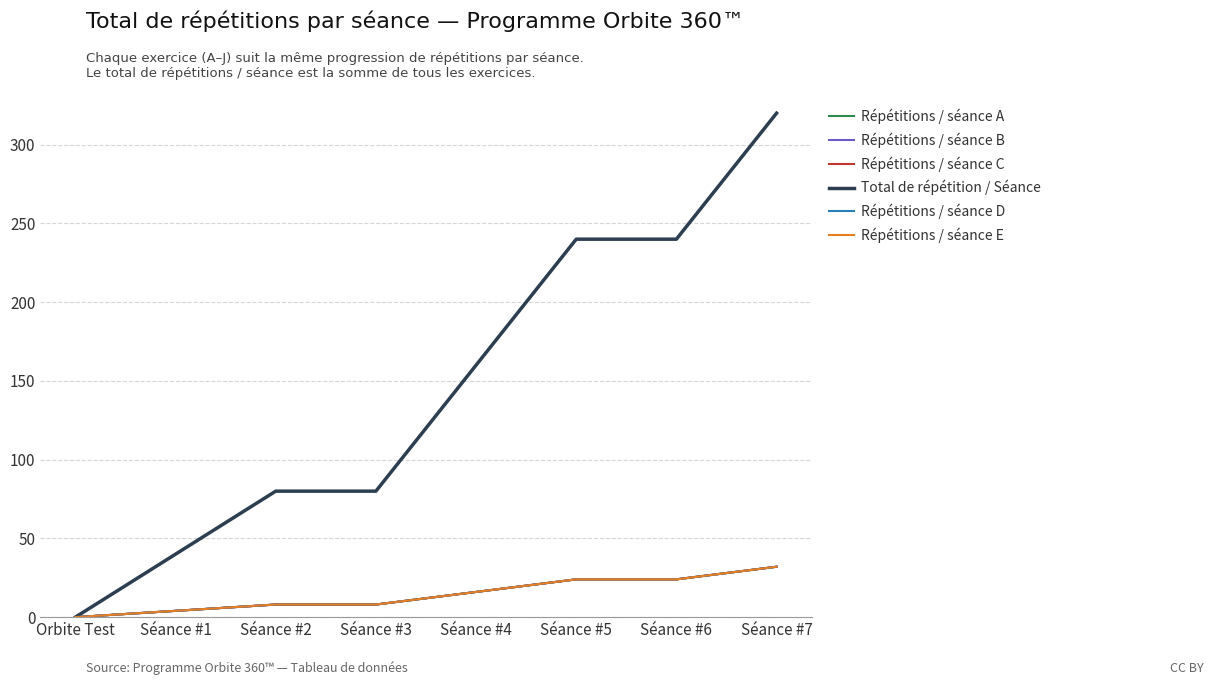

Reading left to right, what are all the values shown in this chart?

Répétitions / séance A: 0	4	8	8	16	24	24	32
Répétitions / séance B: 0	4	8	8	16	24	24	32
Répétitions / séance C: 0	4	8	8	16	24	24	32
Total de répétition / Séance: 0	40	80	80	160	240	240	320
Répétitions / séance D: 0	4	8	8	16	24	24	32
Répétitions / séance E: 0	4	8	8	16	24	24	32